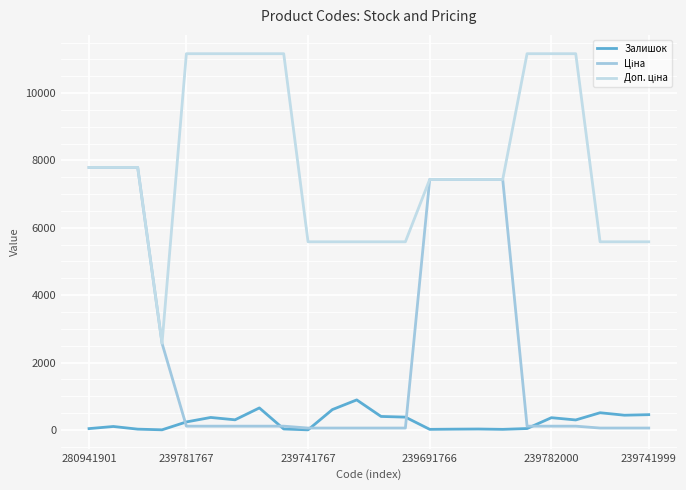

How many lines are shown in the chart?

3